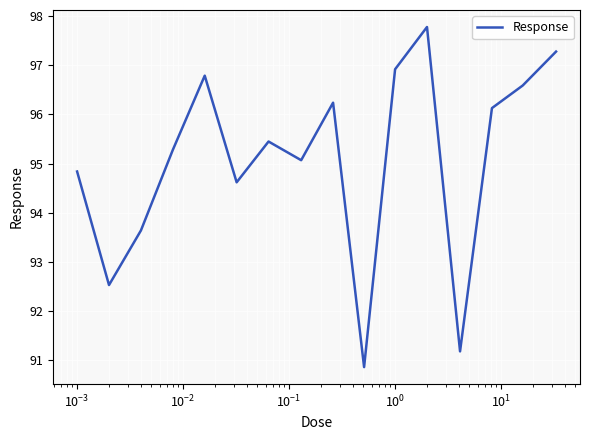

What is the greatest value displayed?

97.8